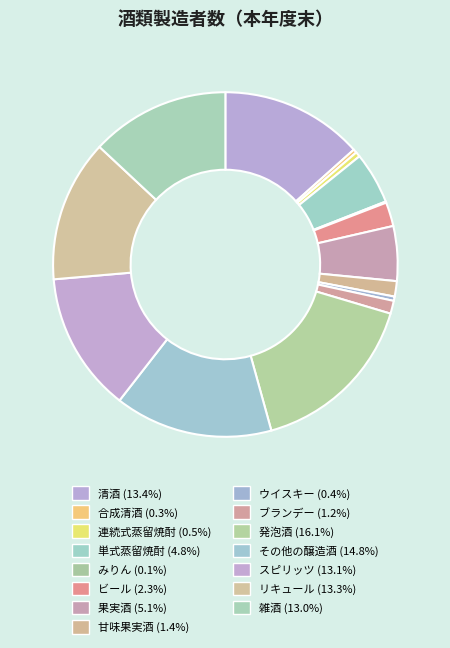

What percentage is the ブランデー slice, to the nearest percent?

1%